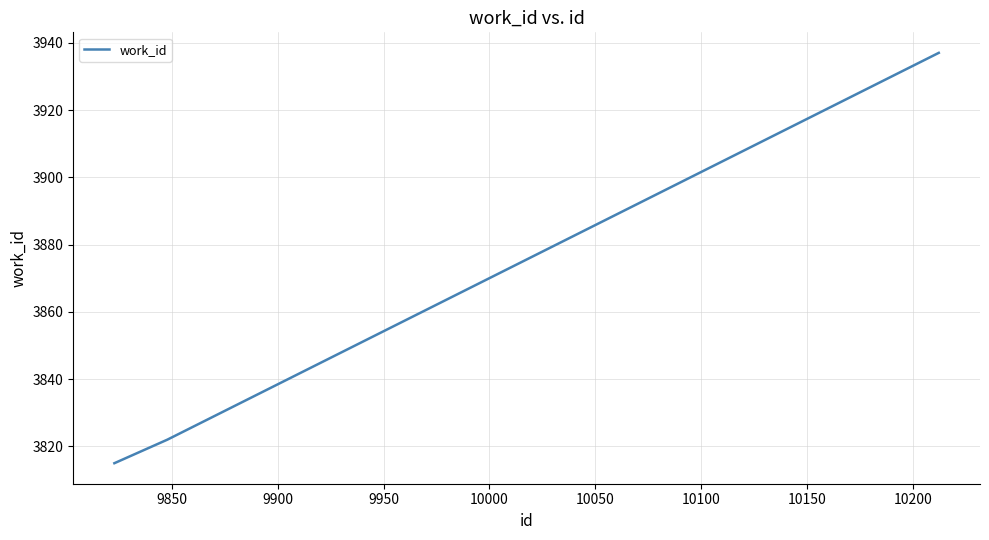

How many categories are shown in the chart?

3